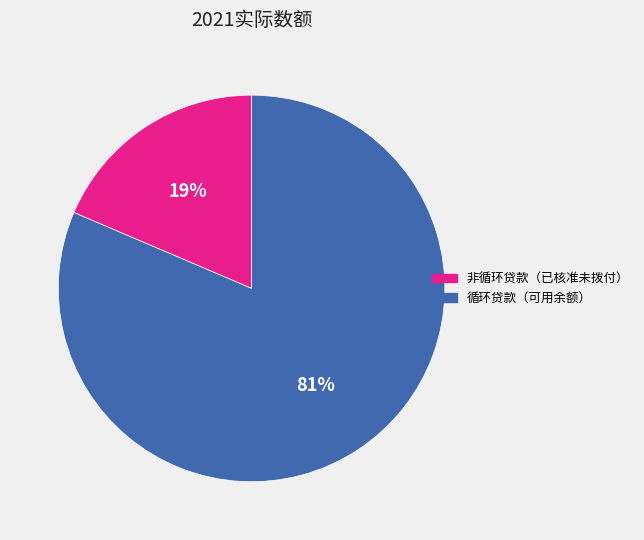

How many segments does this pie chart have?

2